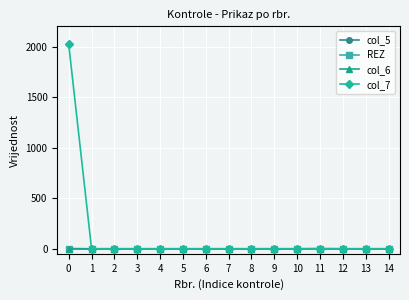

True or false: col_6 and col_7 intersect in this chart.

False